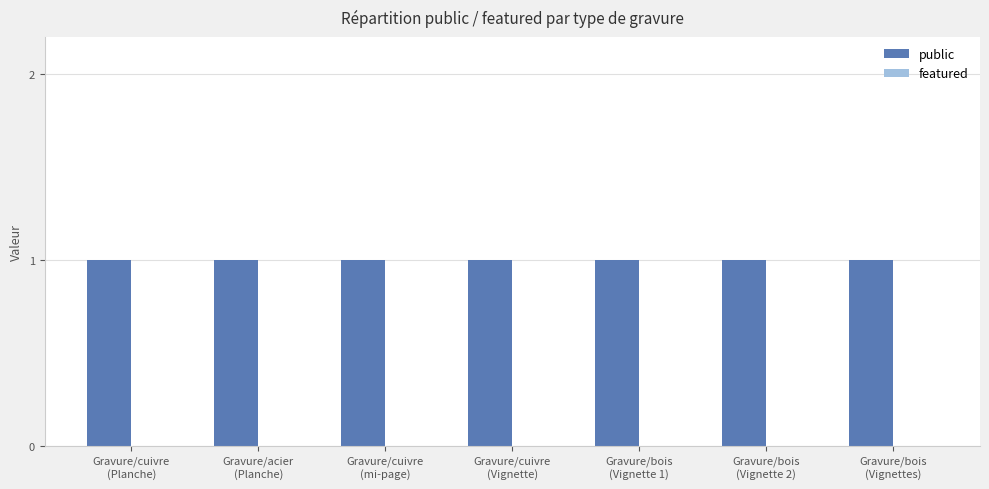

At which label does featured reach its peak?

Gravure/cuivre
(Planche)